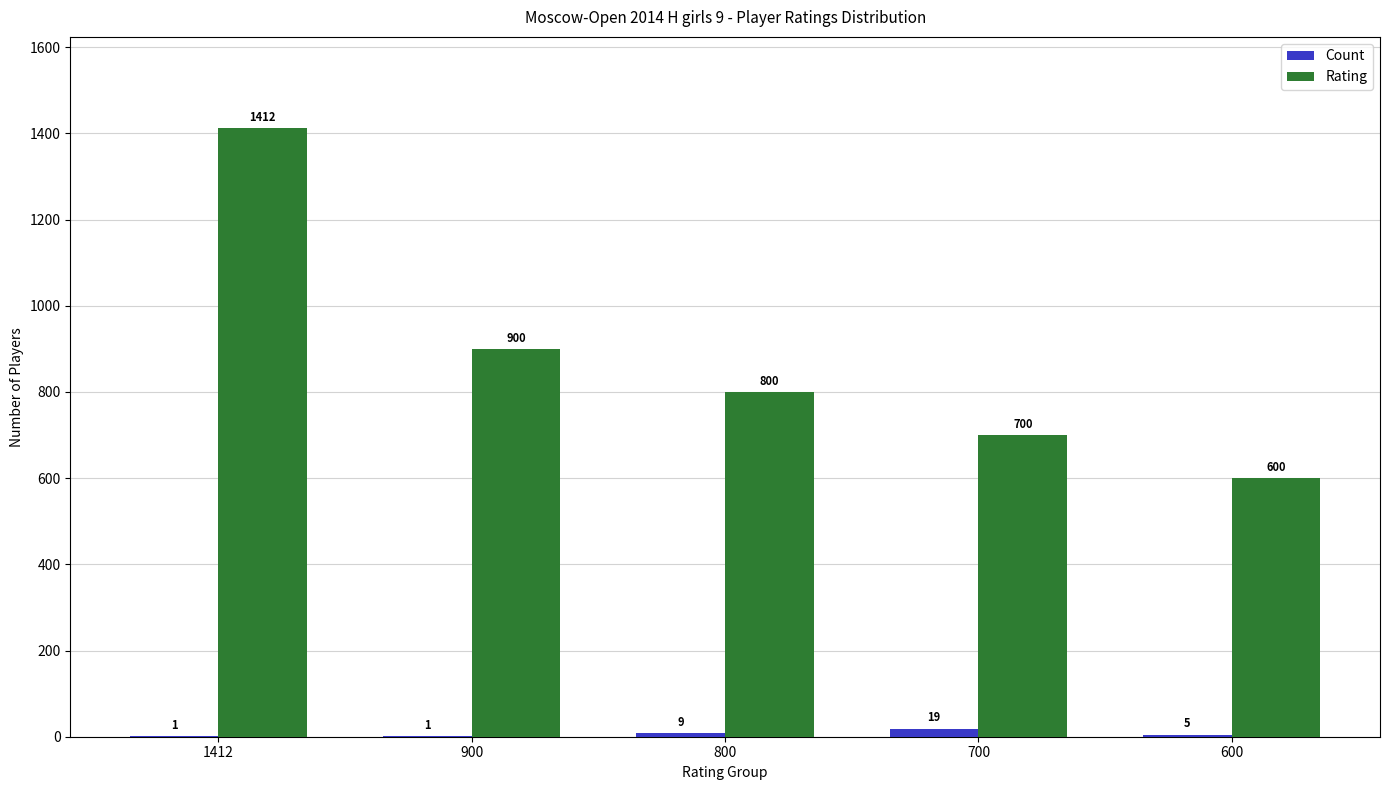

What is the average value of the Rating series?

882